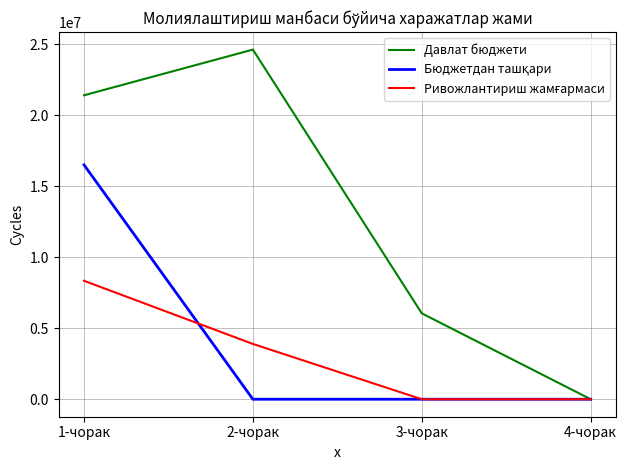

At how many categories does at least one series exceed 19573466?

2